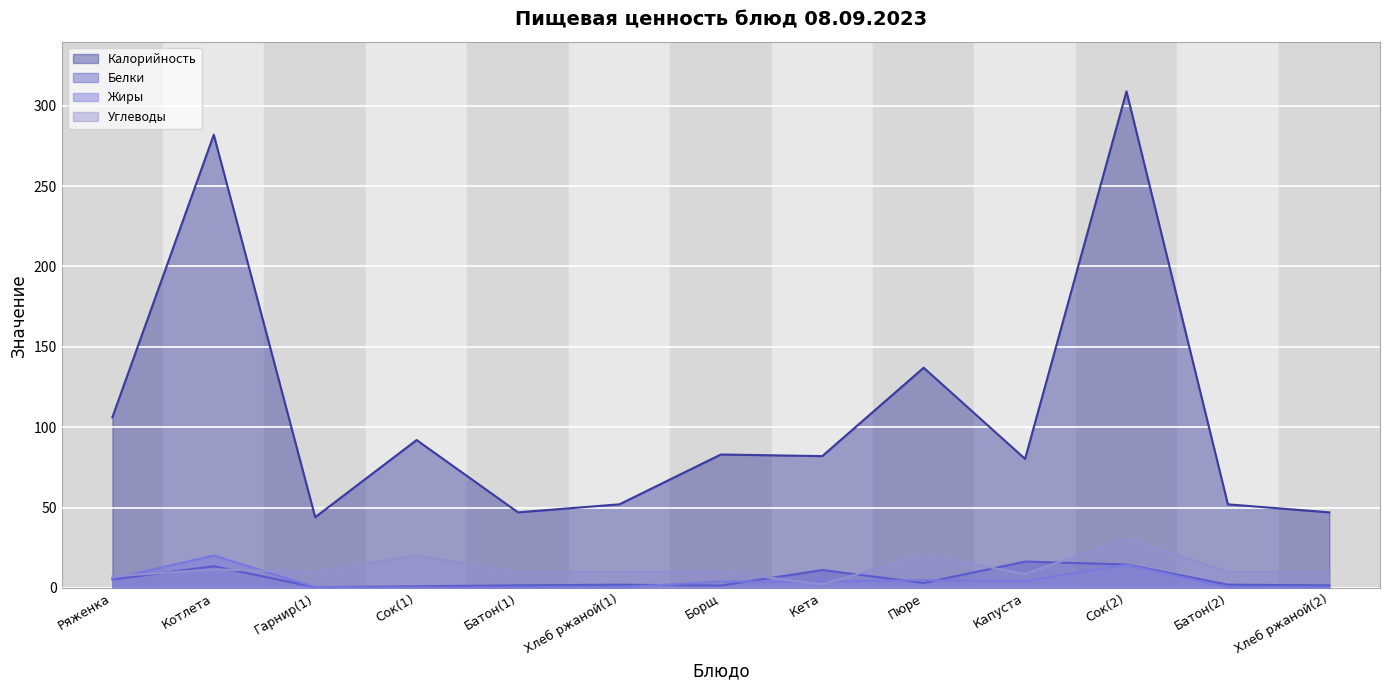

At Хлеб ржаной(1), list the series in order from largest to smallest.

Калорийность, Углеводы, Белки, Жиры